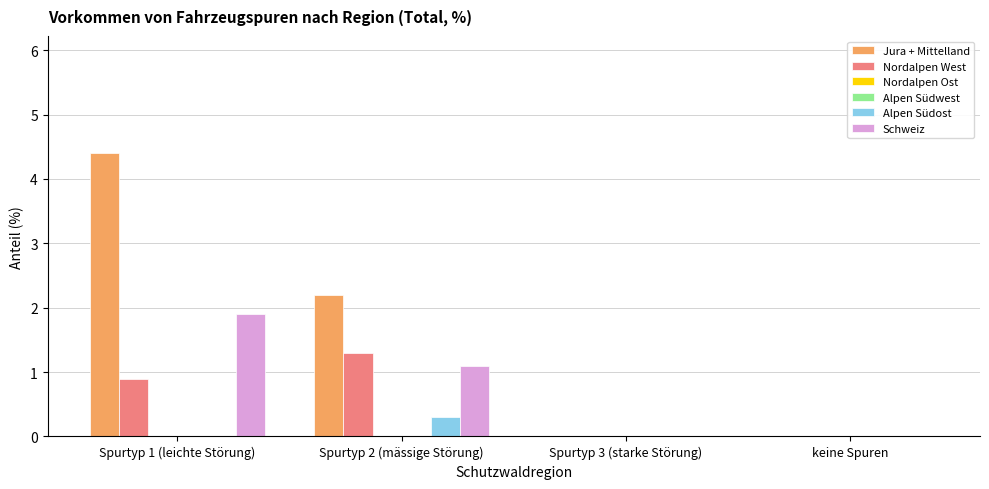

Between keine Spuren and Spurtyp 1 (leichte Störung), which is larger?

Spurtyp 1 (leichte Störung)